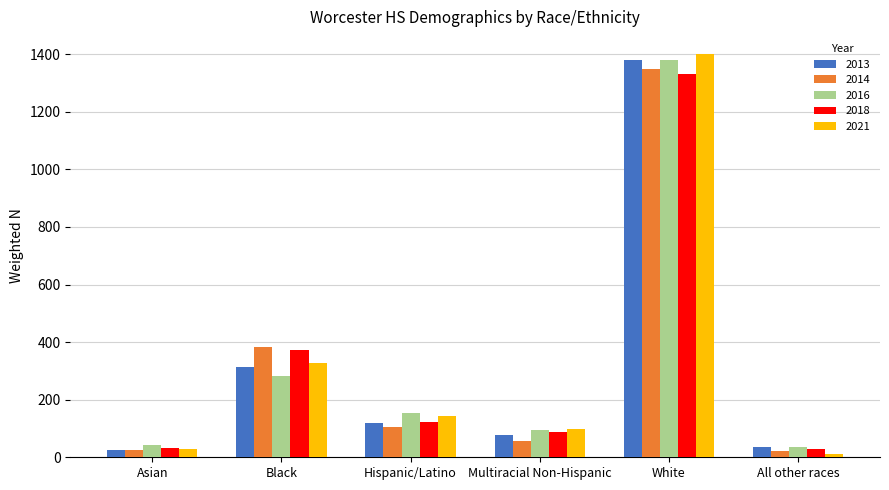

The 2018 series shows 78 at Black. True or false?

False